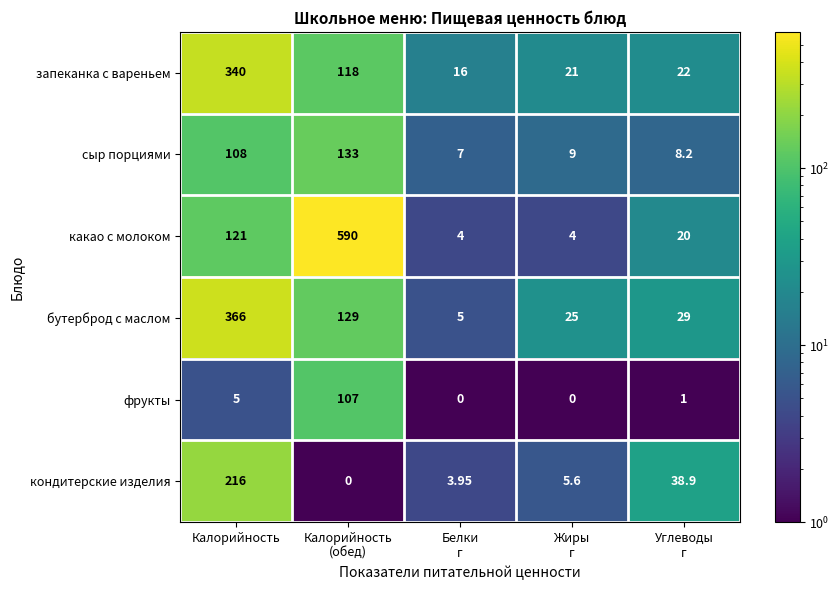

Which category has the highest value across all series?

Калорийность
(обед)